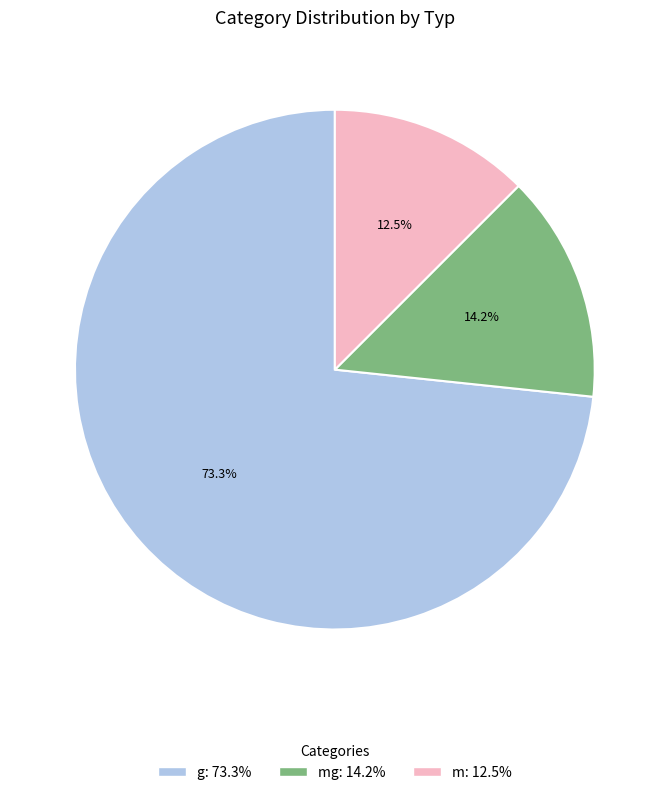

How many segments does this pie chart have?

3